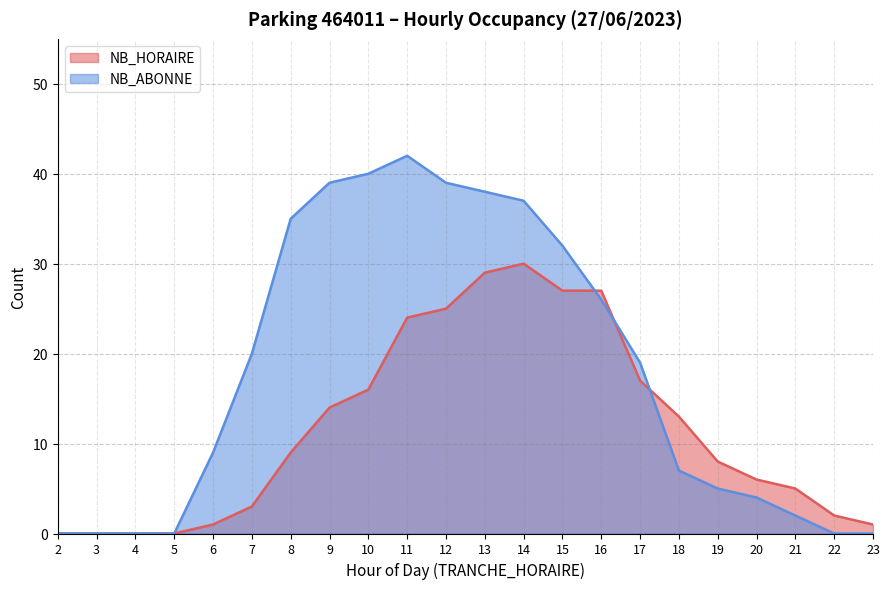

The NB_ABONNE series shows 8 at 19. True or false?

False